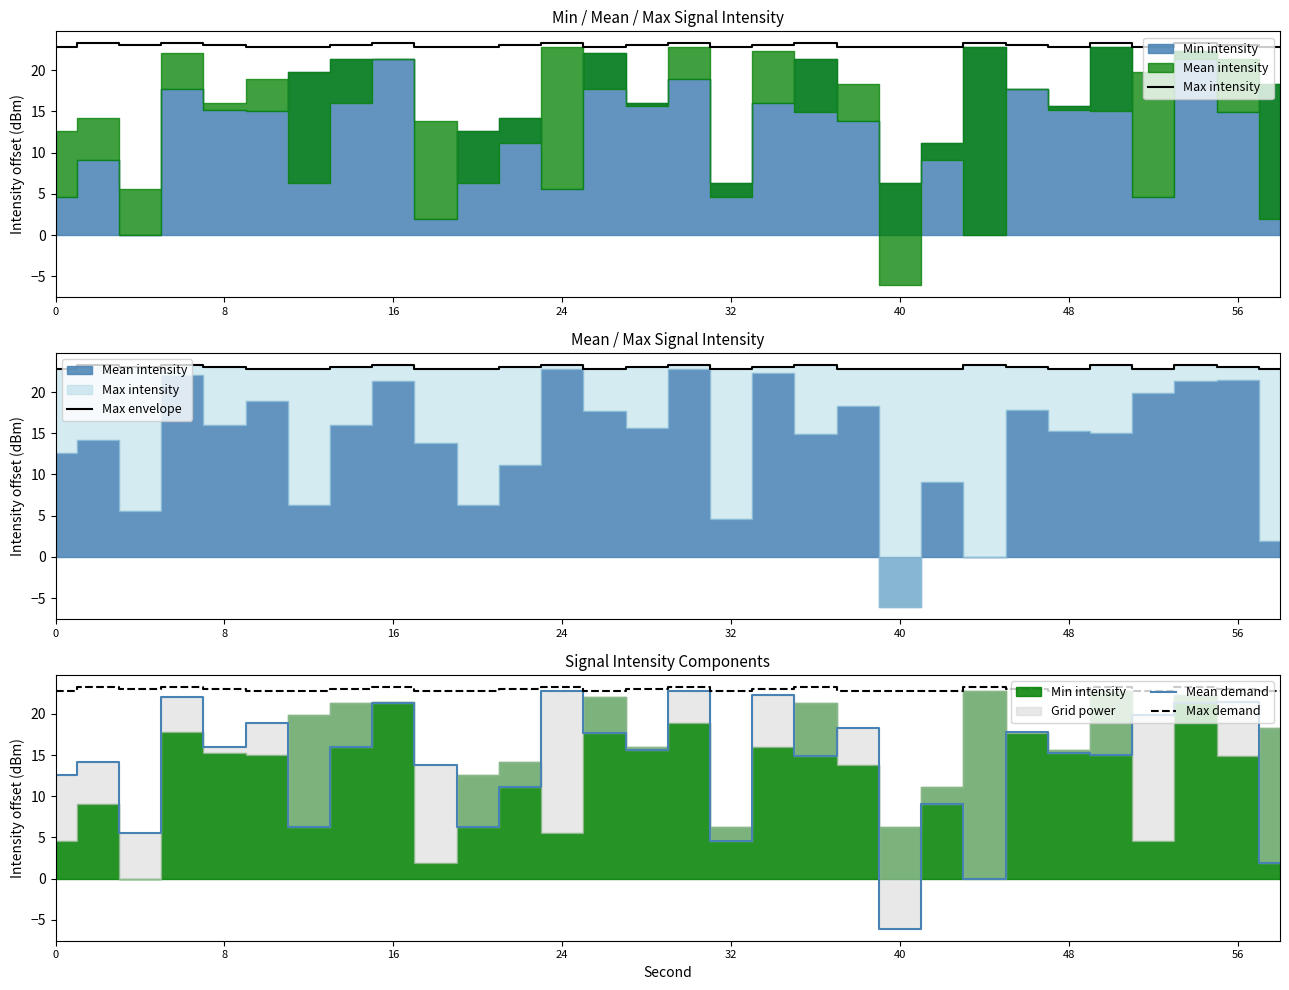

The value of Max demand at 8 is 13.8. True or false?

False